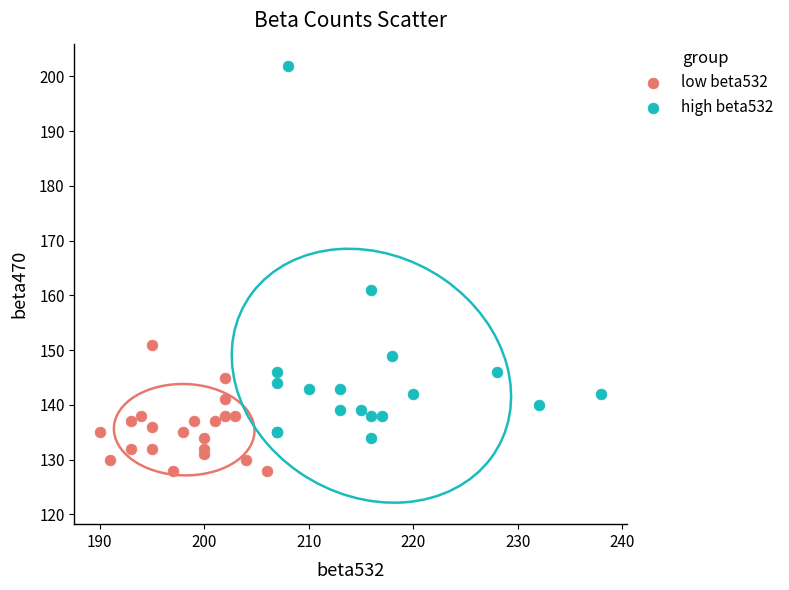

Which series has the largest Y range (max minus min)?

high beta532